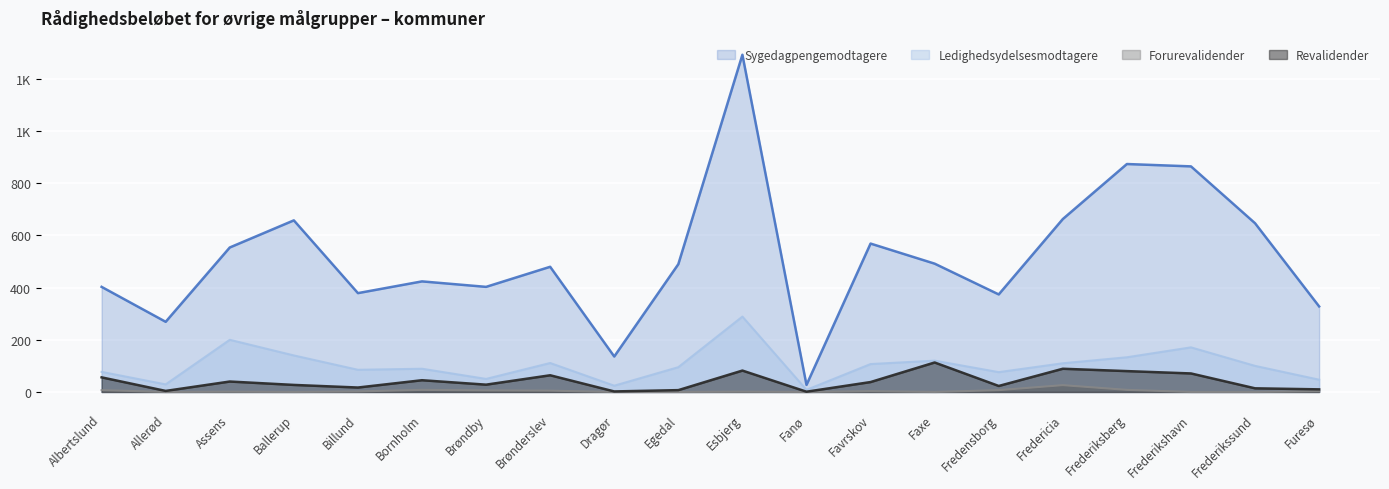

What is the difference between the maximum and minimum values in the Ledighedsydelsesmodtagere series?

281